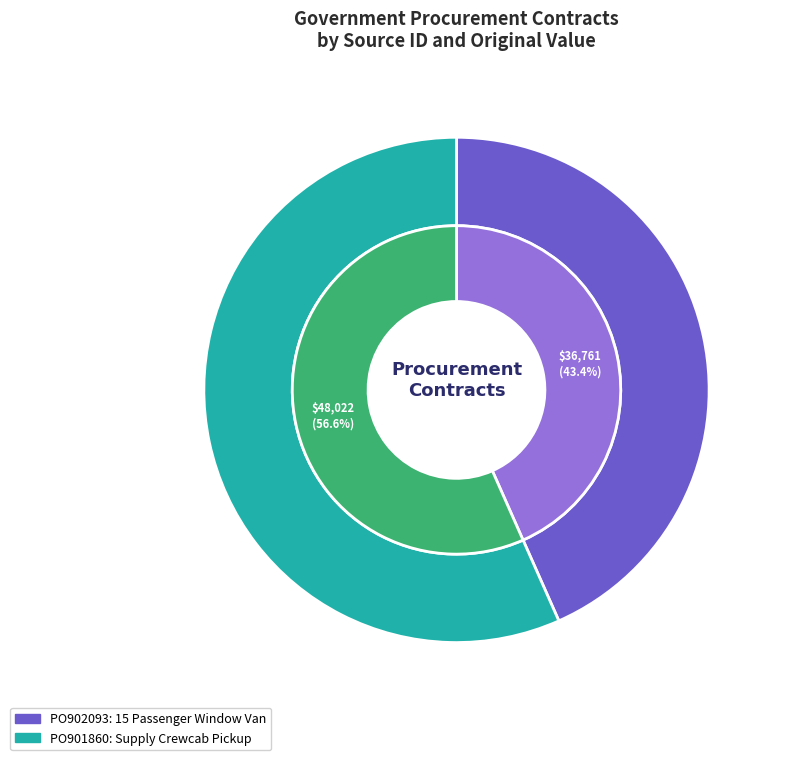

How many slices are in this pie chart?

2